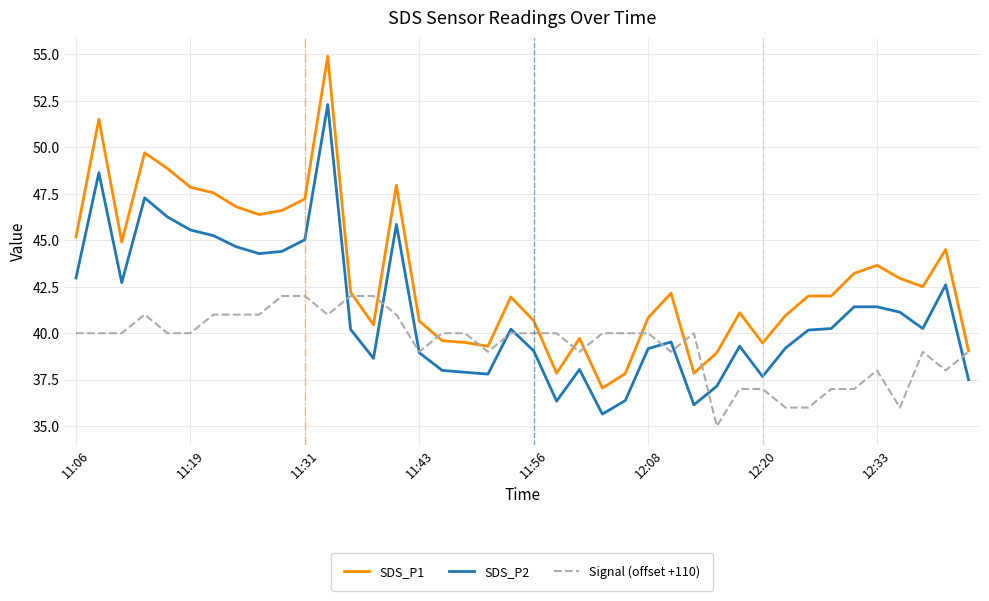

What is the highest value of the SDS_P1 series?

54.9